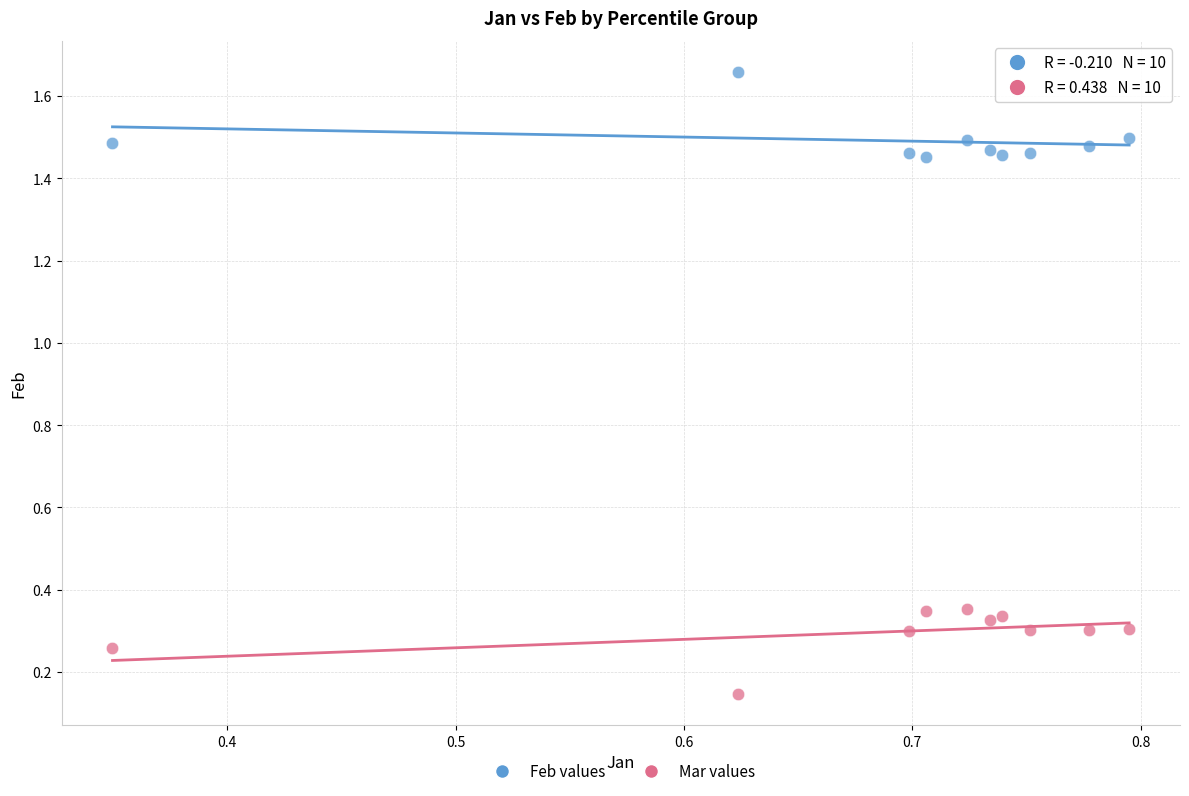

Which series reaches the minimum Y coordinate?

Mar values